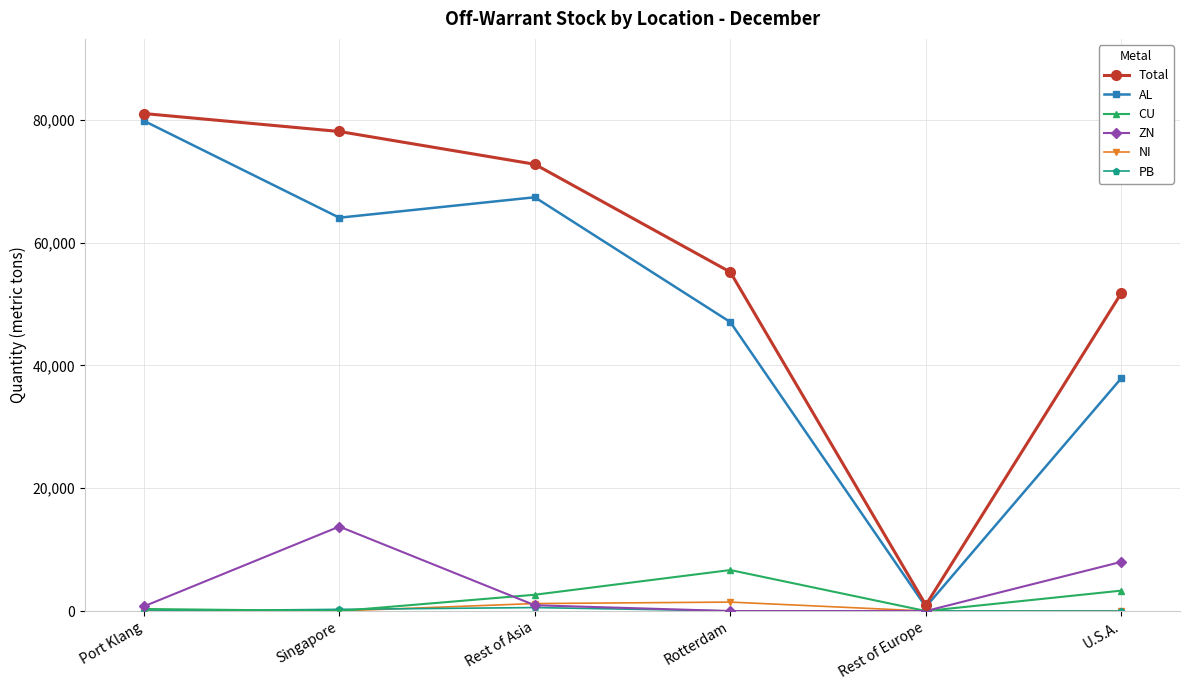

Is it true that Total equals 31817 at U.S.A.?

False